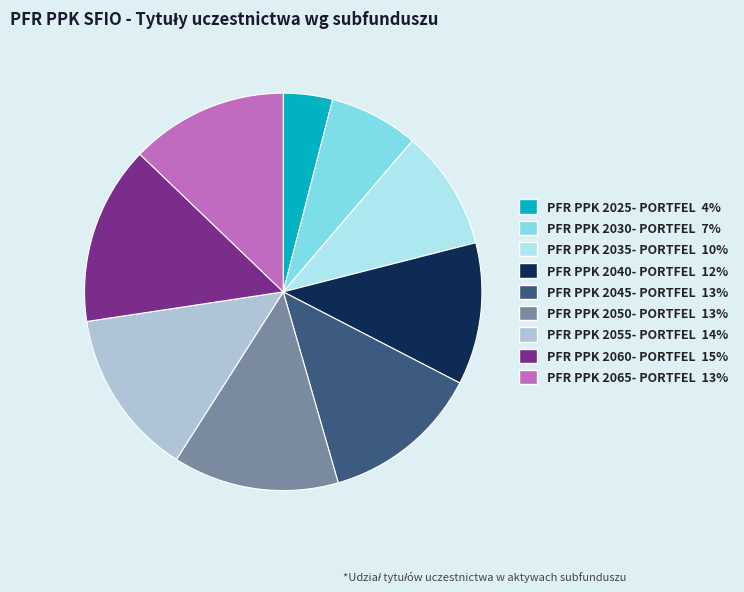

Does PFR PPK 2025- PORTFEL account for over 50% of the chart?

No